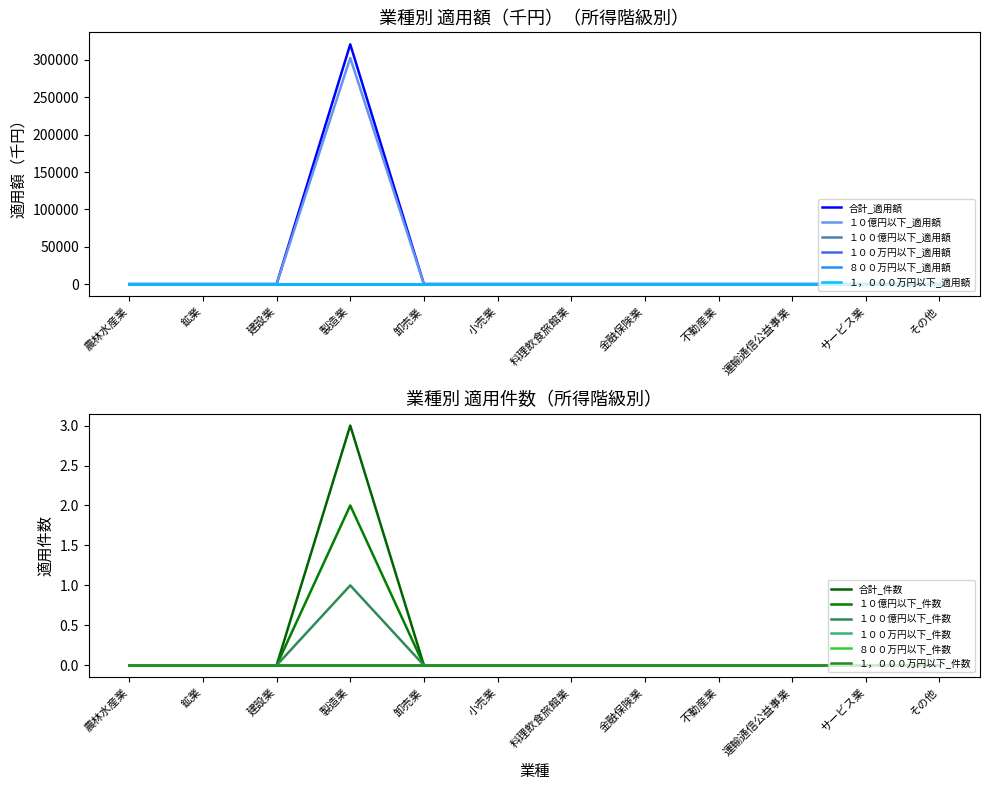

What is the label of the 8th point from the left?

金融保険業